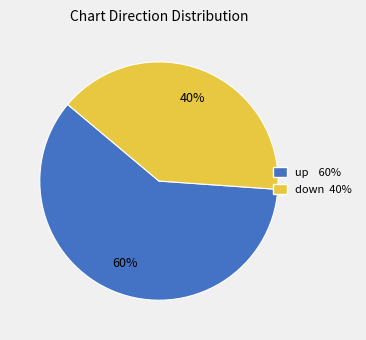

To the nearest percent, what is the difference between the largest and smallest slice percentages?

20%